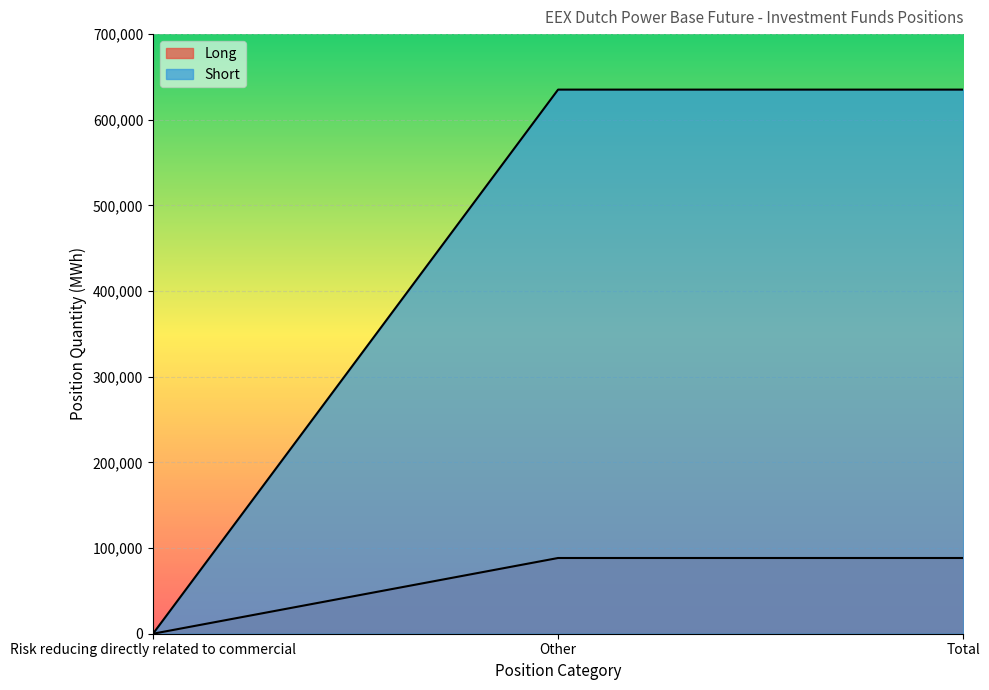

At which category does the chart reach its minimum across all series?

Risk reducing directly related to commercial